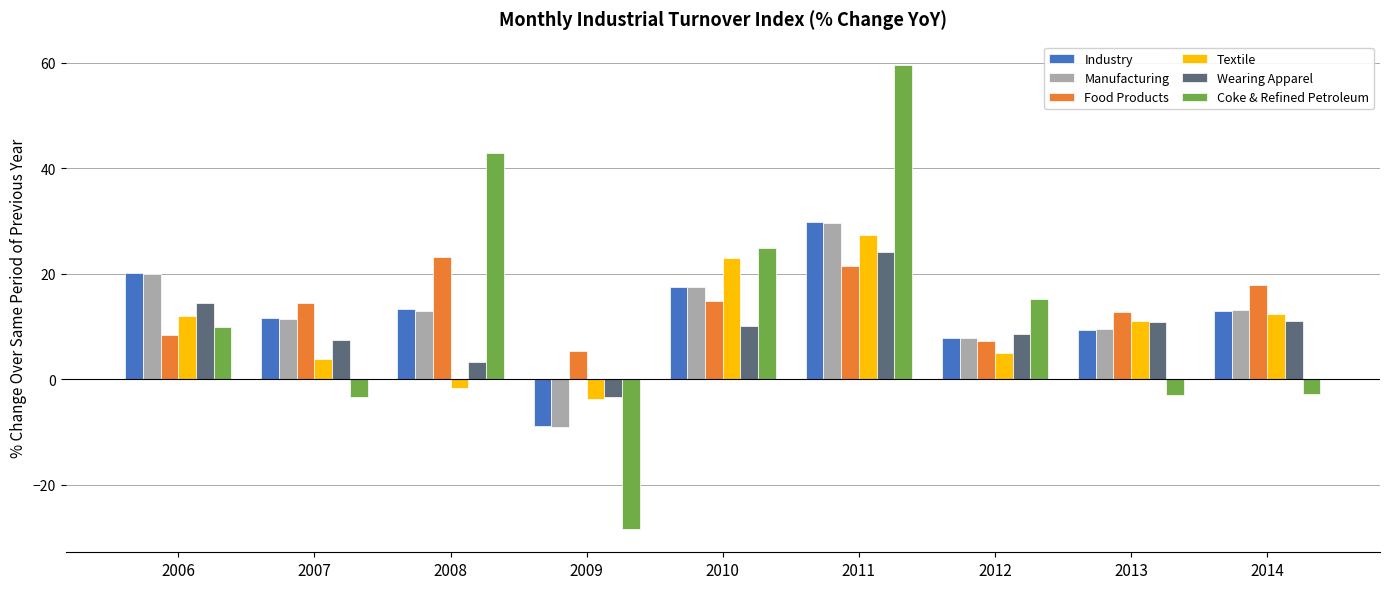

What is the difference between the maximum and minimum values in the Wearing Apparel series?

27.5